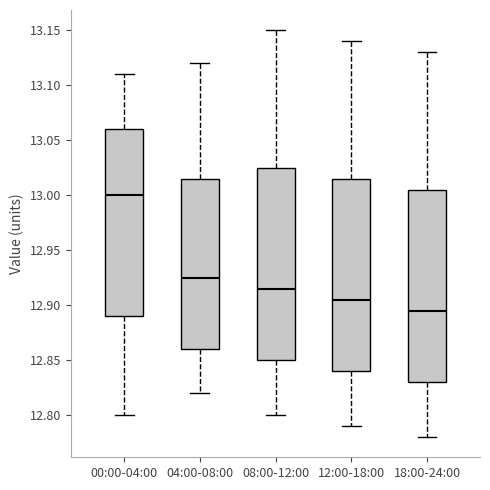

Reading left to right, transcribe this box plot: for each box, give where its median line is, the range the box spans, and where its two whiskers end, as read against the y-axis. The values are not printed on the chart, so give them approximately, as read against the axis.

00:00-04:00: median 13.000, box 12.890 to 13.060, whiskers 12.800 to 13.110
04:00-08:00: median 12.925, box 12.860 to 13.015, whiskers 12.820 to 13.120
08:00-12:00: median 12.915, box 12.850 to 13.025, whiskers 12.800 to 13.150
12:00-18:00: median 12.905, box 12.840 to 13.015, whiskers 12.790 to 13.140
18:00-24:00: median 12.895, box 12.830 to 13.005, whiskers 12.780 to 13.130